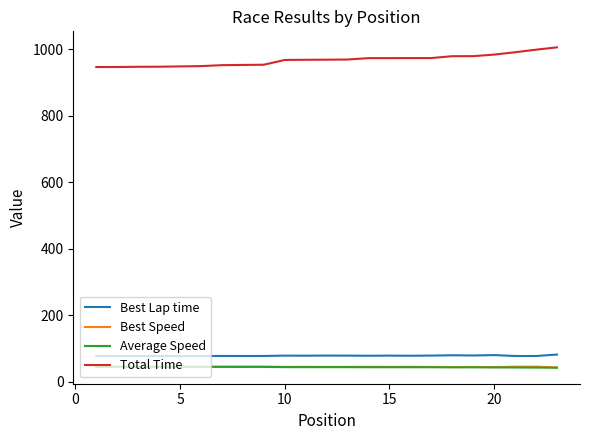

What is the greatest value displayed?

1006.5